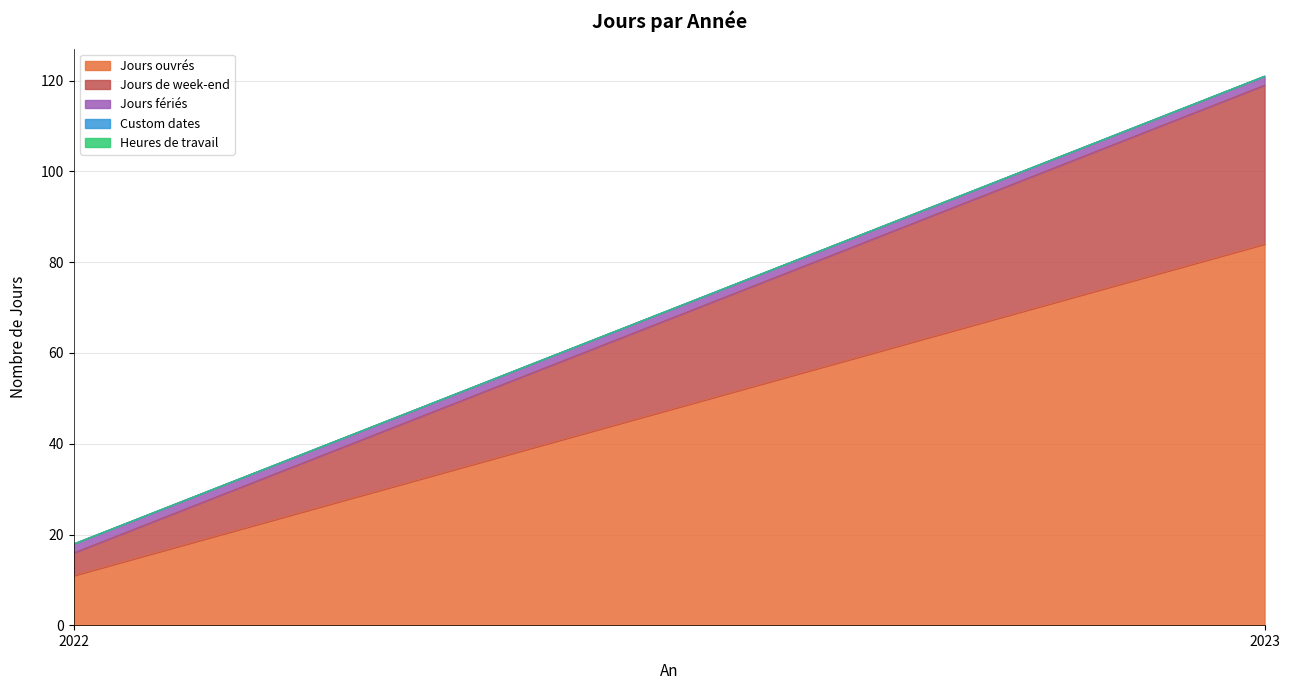

What is the spread (max minus min) of values at 2023?

84